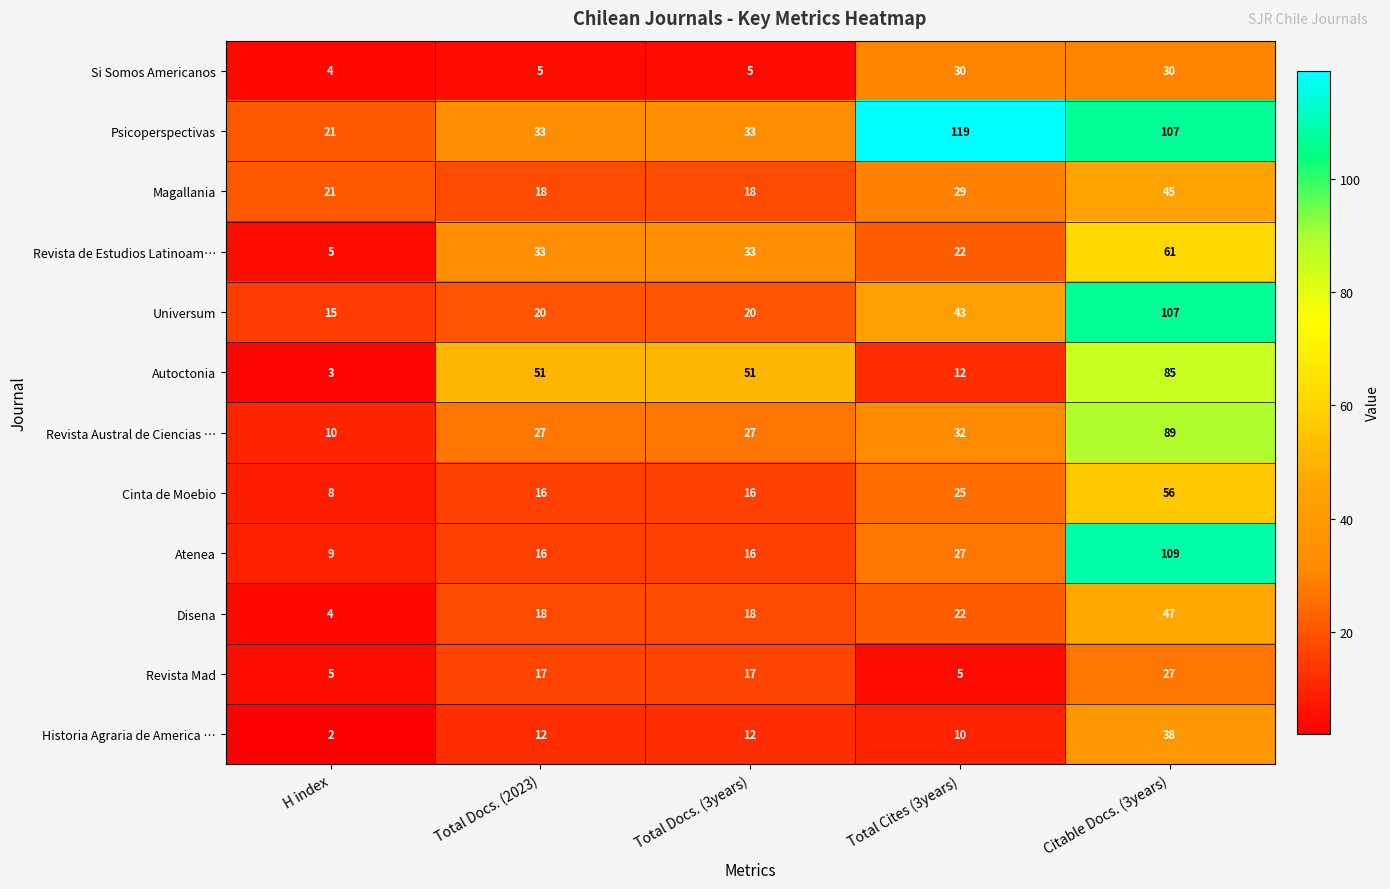

At how many categories does at least one series exceed 70?

2